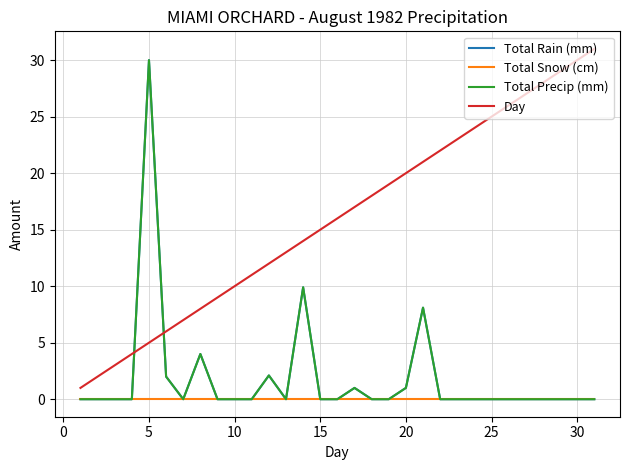

Is this an area chart (filled region under the line)?

No